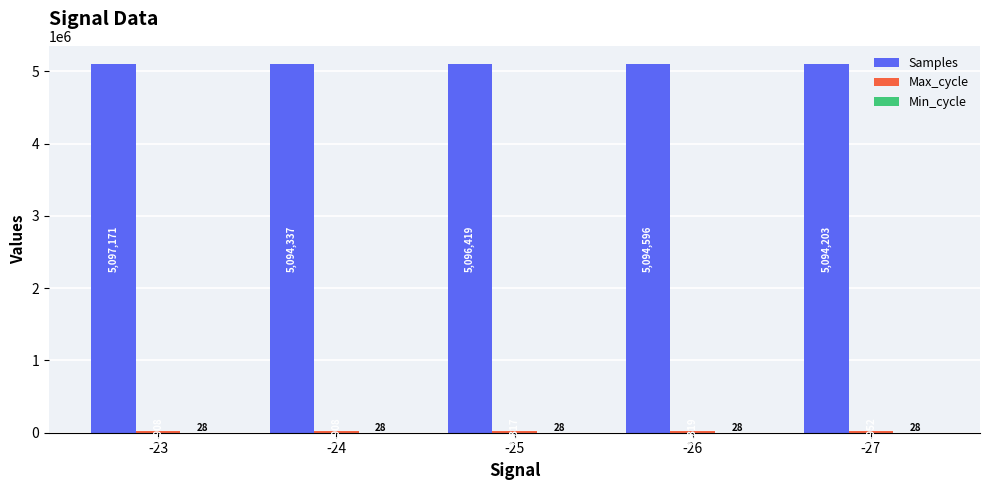

Count the number of data series in this chart.

3